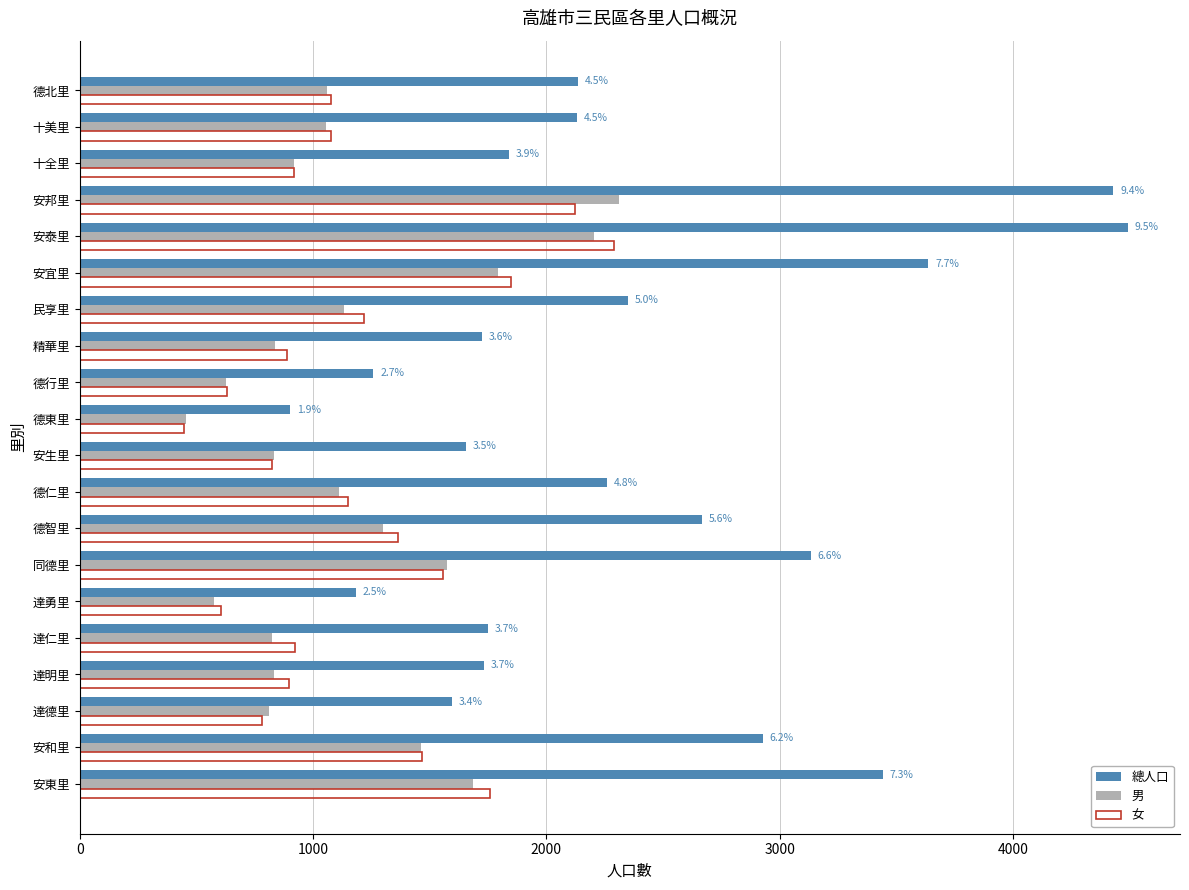

The value of 男 at 德仁里 is 1113. True or false?

True